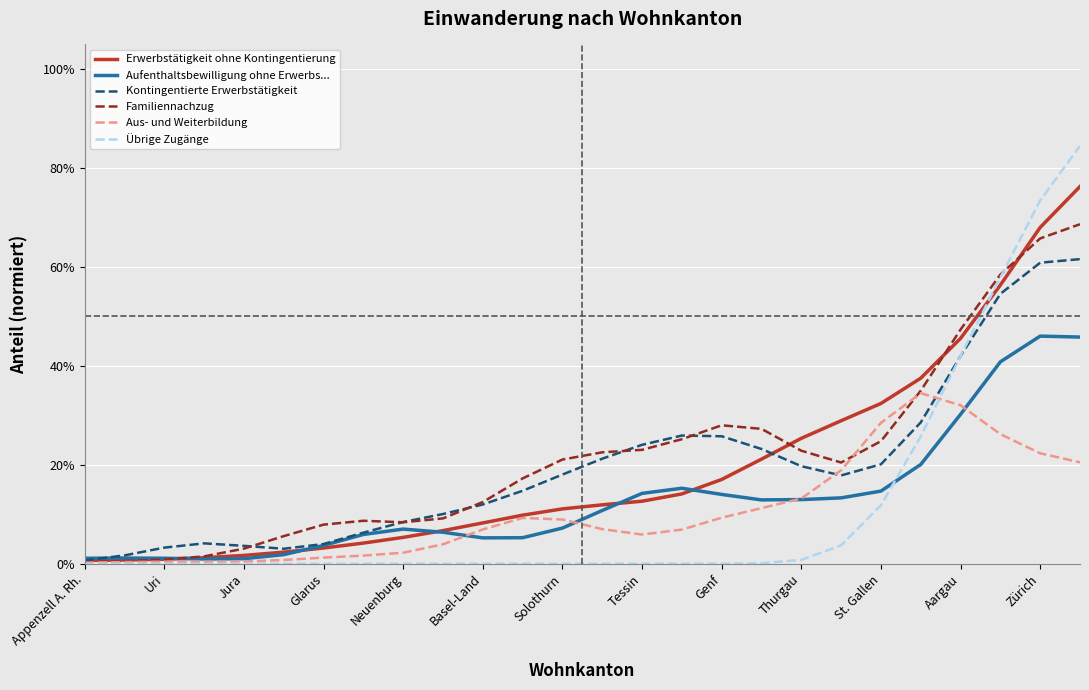

What is the highest value of the Kontingentierte Erwerbstätigkeit series?

61.6